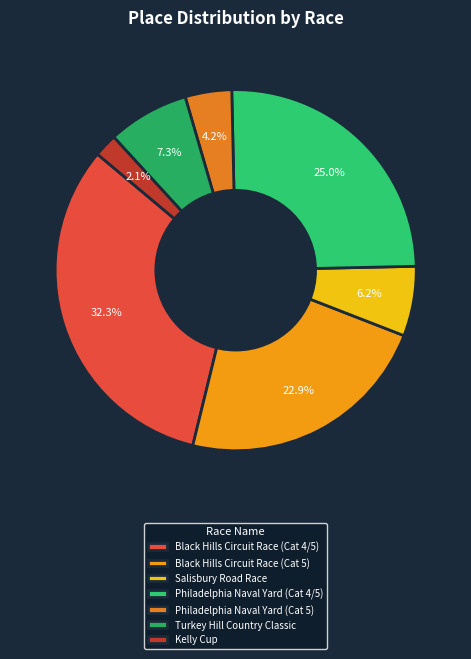

Is it true that Philadelphia Naval Yard (Cat 4/5) is 25% of the pie?

True